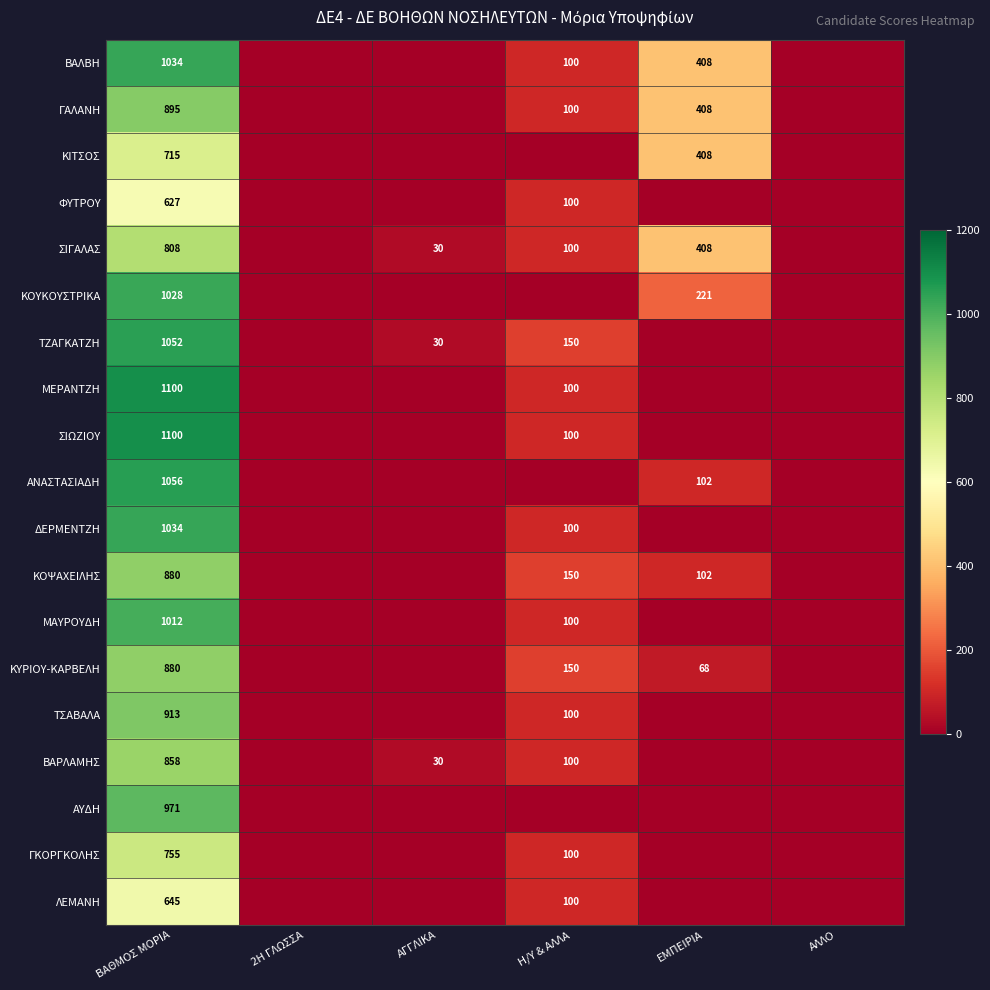

Which has a higher value, ΒΑΘΜΟΣ ΜΟΡΙΑ or ΑΓΓΛΙΚΑ?

ΒΑΘΜΟΣ ΜΟΡΙΑ